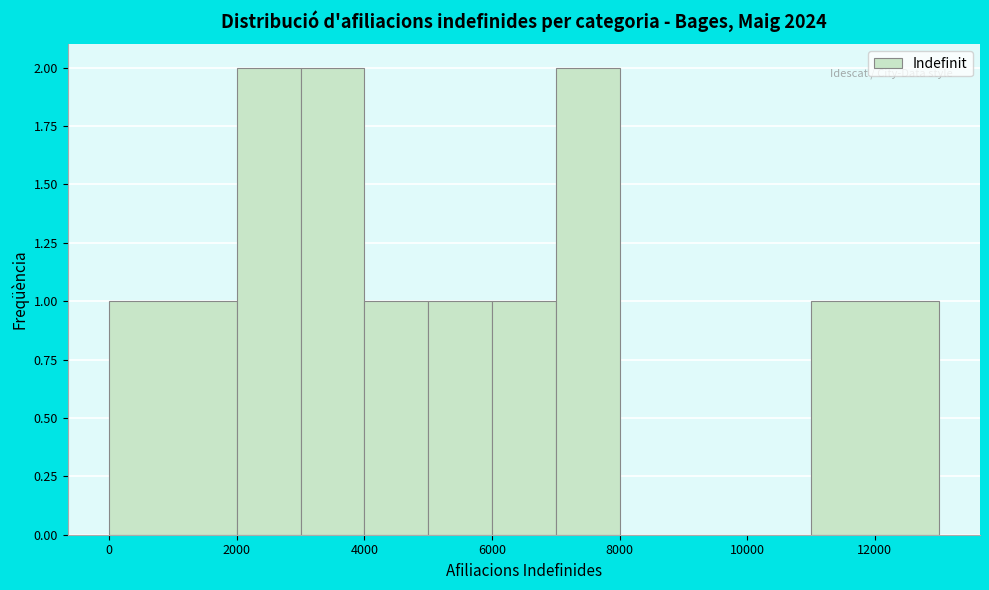

Reading left to right, list every bar in this chart as the range it spans on the x-axis followed by its height. The values are not printed on the chart, so give them approximately, as read against the axis.

0 to 2000: 1
2000 to 3000: 2
3000 to 4000: 2
4000 to 5000: 1
5000 to 6000: 1
6000 to 7000: 1
7000 to 8000: 2
8000 to 9000: 0
9000 to 10000: 0
10000 to 11000: 0
11000 to 13000: 1